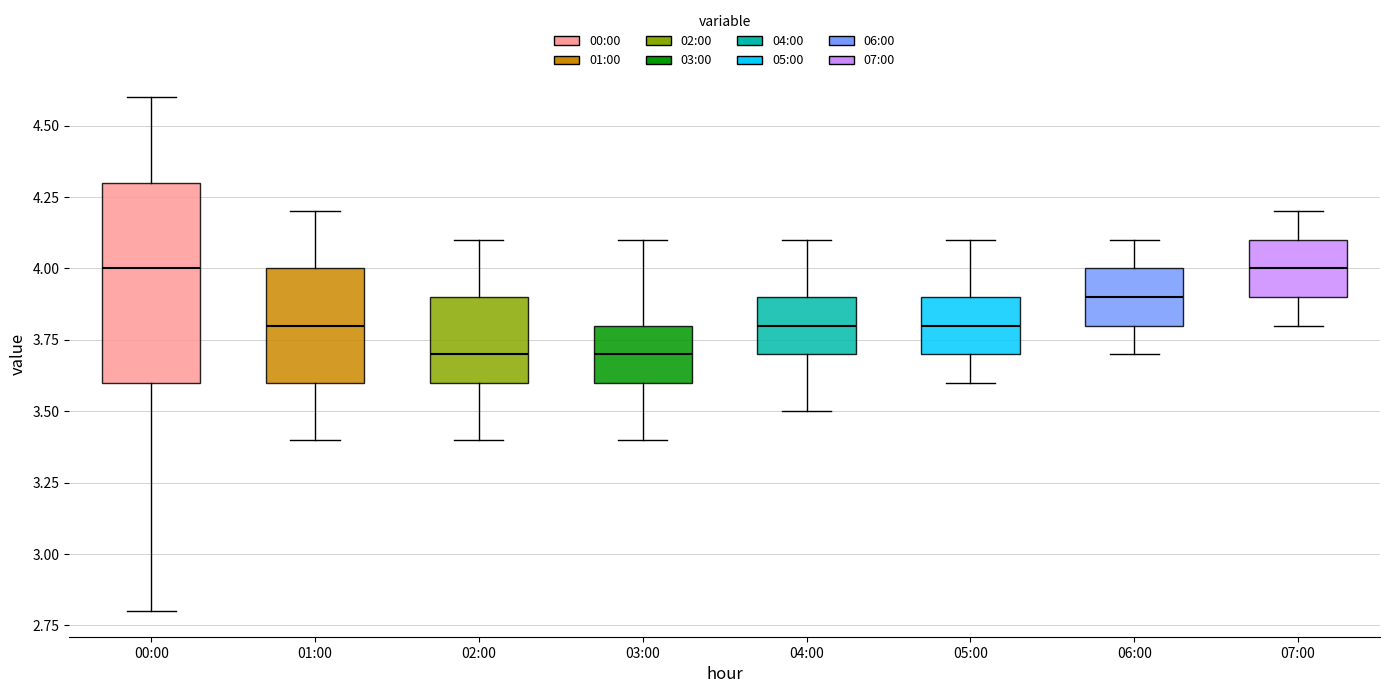

Reading left to right, transcribe this box plot: for each box, give where its median line is, the range the box spans, and where its two whiskers end, as read against the y-axis. The values are not printed on the chart, so give them approximately, as read against the axis.

00:00: median 4.0, box 3.6 to 4.3, whiskers 2.8 to 4.6
01:00: median 3.8, box 3.6 to 4.0, whiskers 3.4 to 4.2
02:00: median 3.7, box 3.6 to 3.9, whiskers 3.4 to 4.1
03:00: median 3.7, box 3.6 to 3.8, whiskers 3.4 to 4.1
04:00: median 3.8, box 3.7 to 3.9, whiskers 3.5 to 4.1
05:00: median 3.8, box 3.7 to 3.9, whiskers 3.6 to 4.1
06:00: median 3.9, box 3.8 to 4.0, whiskers 3.7 to 4.1
07:00: median 4.0, box 3.9 to 4.1, whiskers 3.8 to 4.2